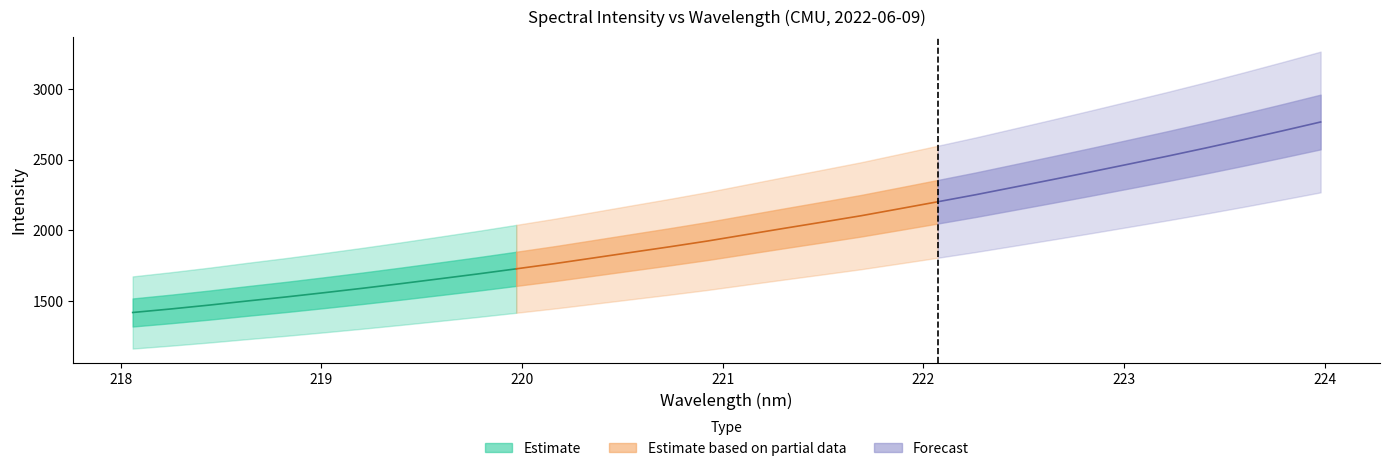

The value of x at 9 is 219.8. True or false?

True